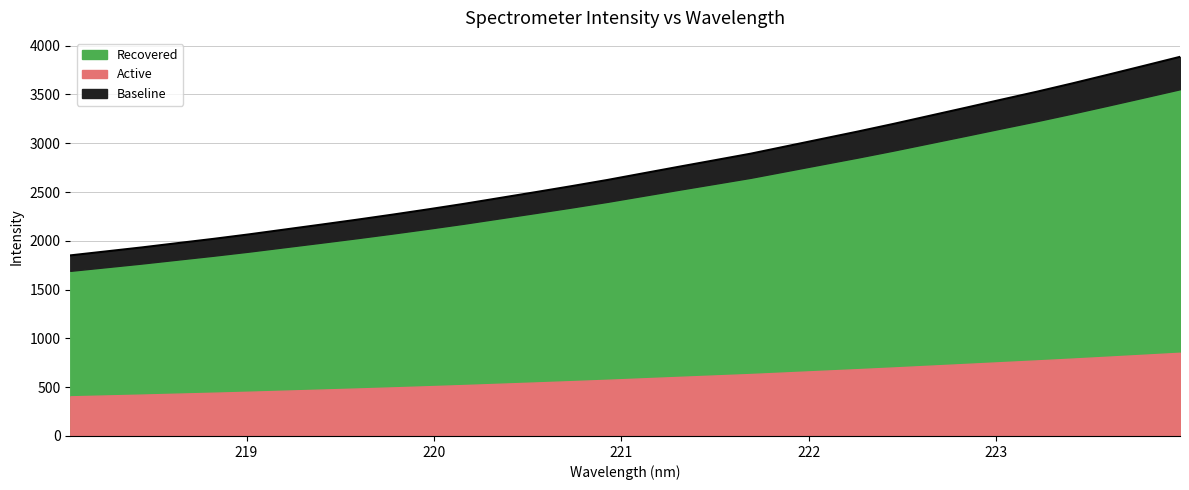

What value does the data have at 220.3533?

2439.5